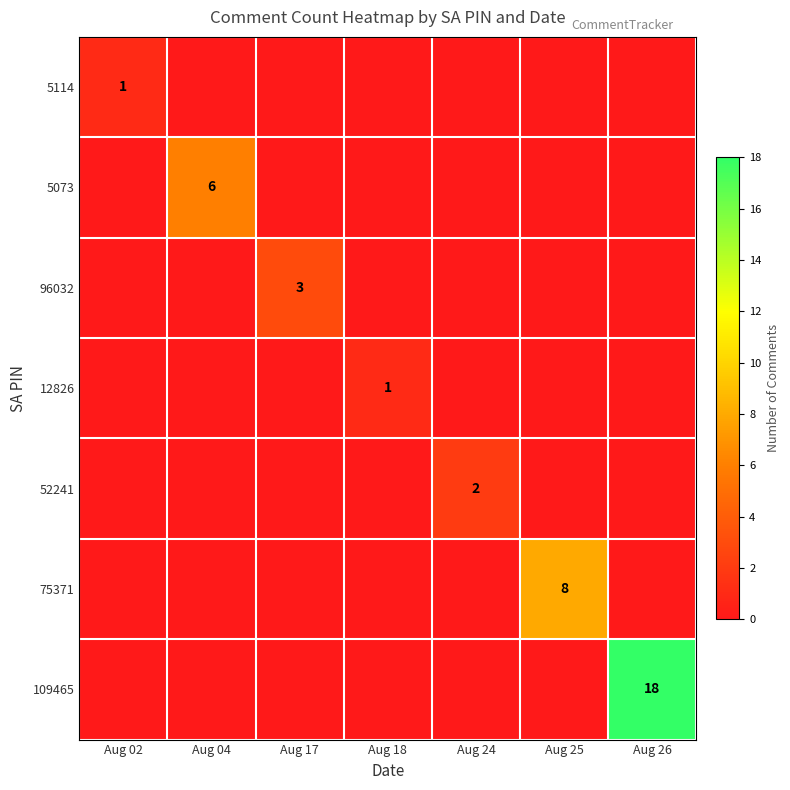

At which category is the sum across all series the highest?

Aug 26